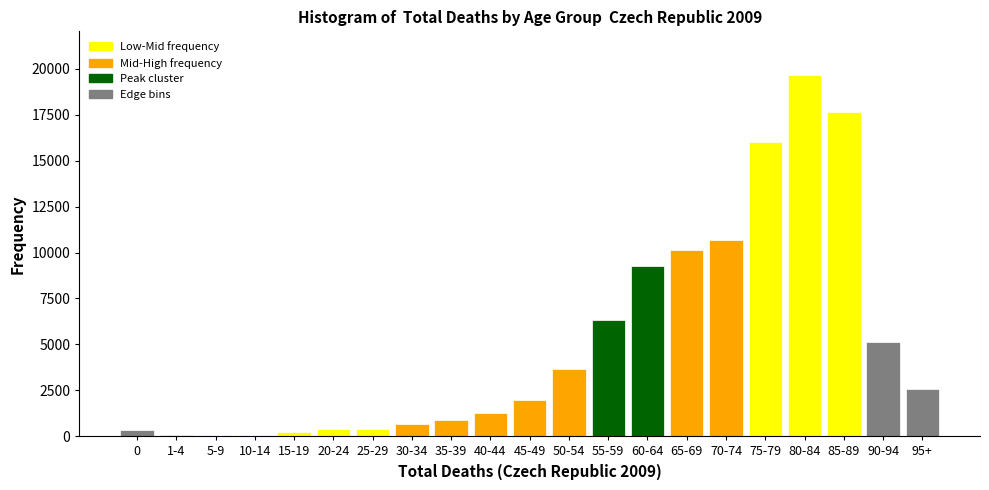

What is the change in value from 65-69 to 75-79?

+5836